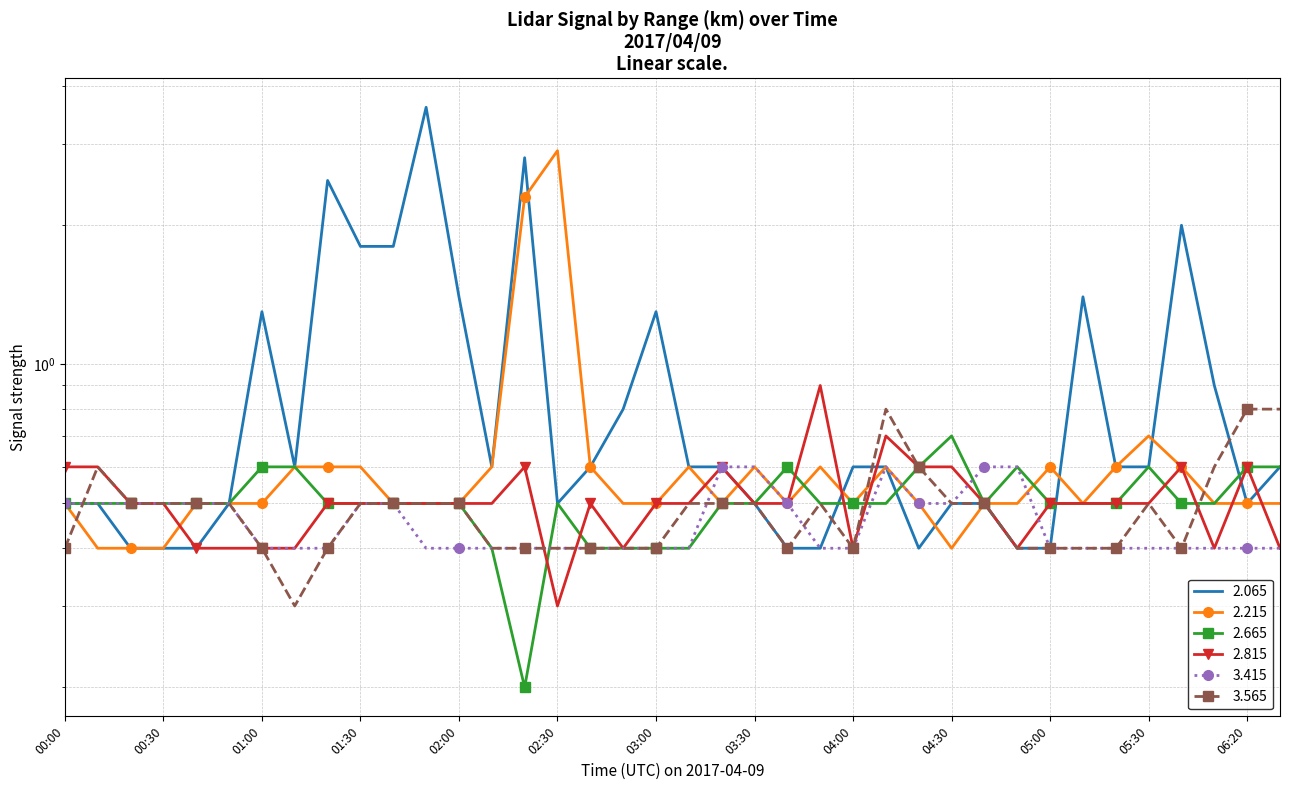

The value of 2.215 at 04:00 is 0.1. True or false?

False